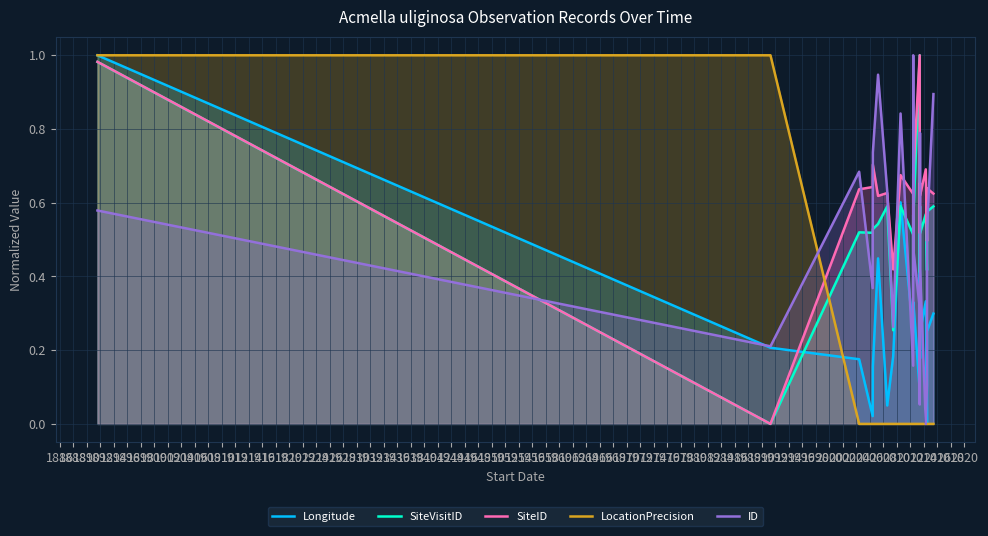

What is the greatest value displayed?

1.0